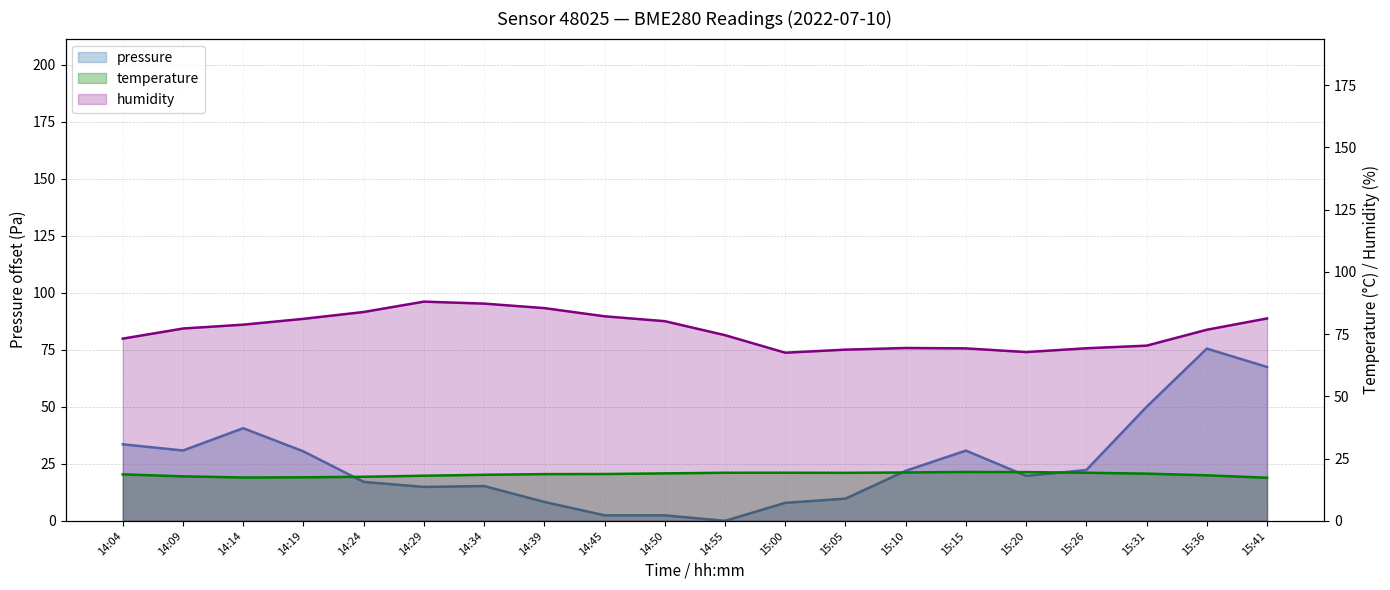

What is the maximum value shown in the chart?

88.0